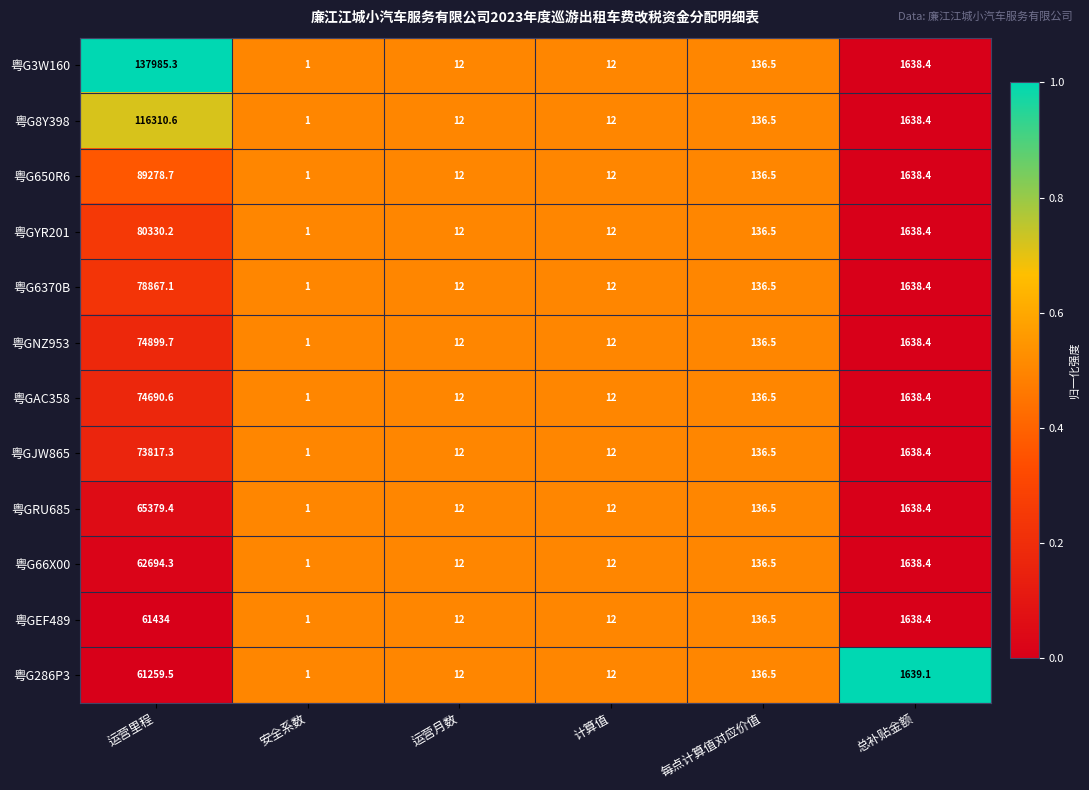

At which category is the sum across all series the highest?

运营里程